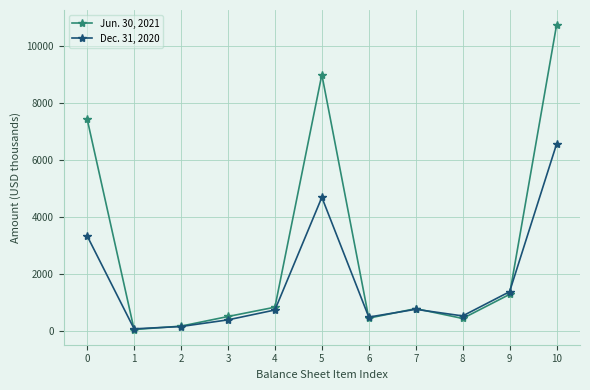

The value of Jun. 30, 2021 at 7 is 783. True or false?

True